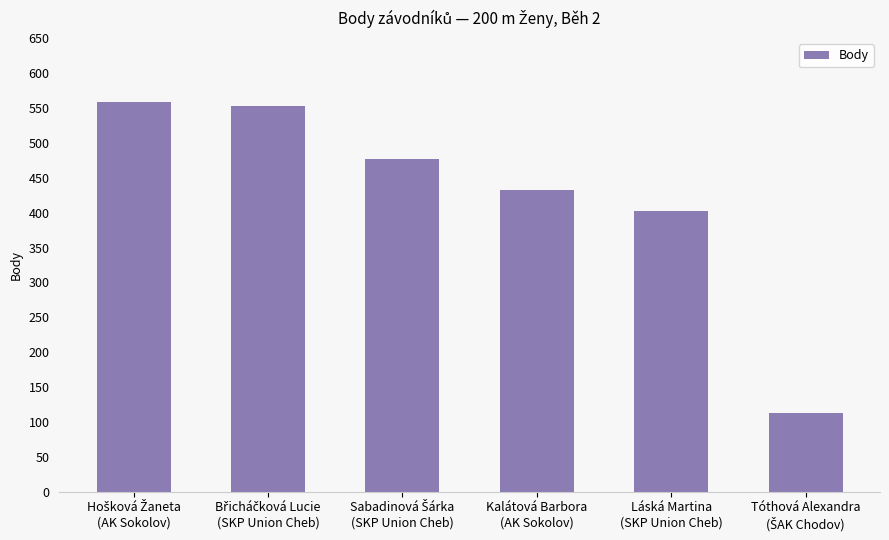

Are the bars grouped side by side (vs. stacked)?

No